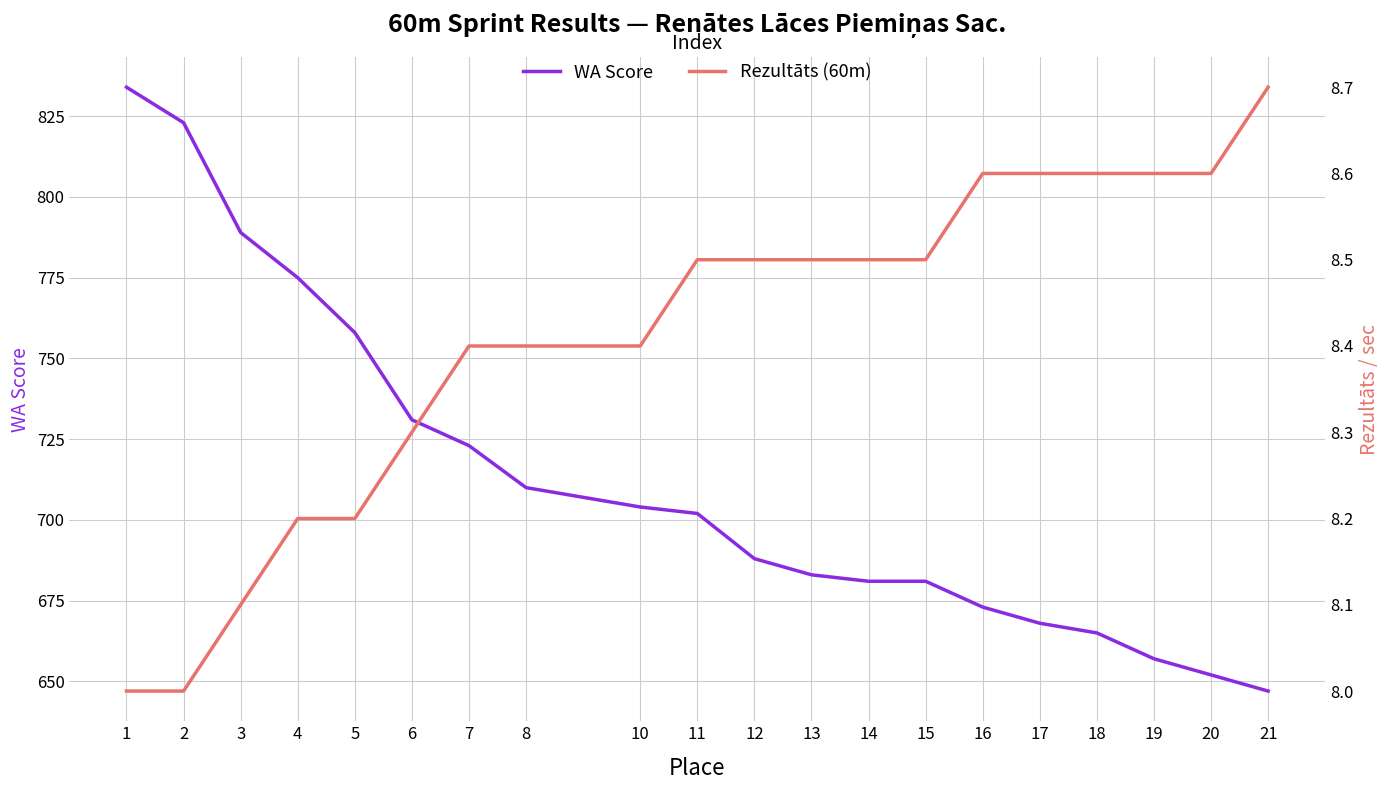

At 1, list the series in order from largest to smallest.

WA Score, Rezultāts (60m)